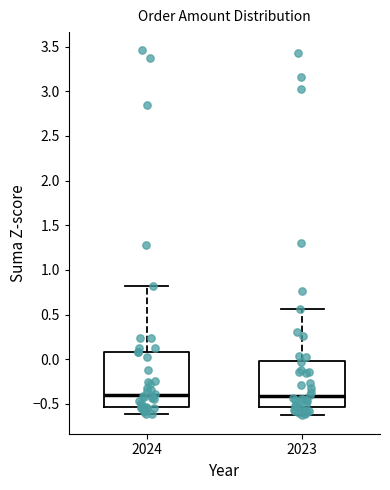

Reading left to right, read every box against the y-axis: the position of its median line, the range the box covers, and the ends of its whiskers. The values are not printed on the chart, so give them approximately, as read against the axis.

2024: median -0.40, box -0.55 to 0.10, whiskers -0.60 to 0.80
2023: median -0.40, box -0.55 to 0.00, whiskers -0.65 to 0.55